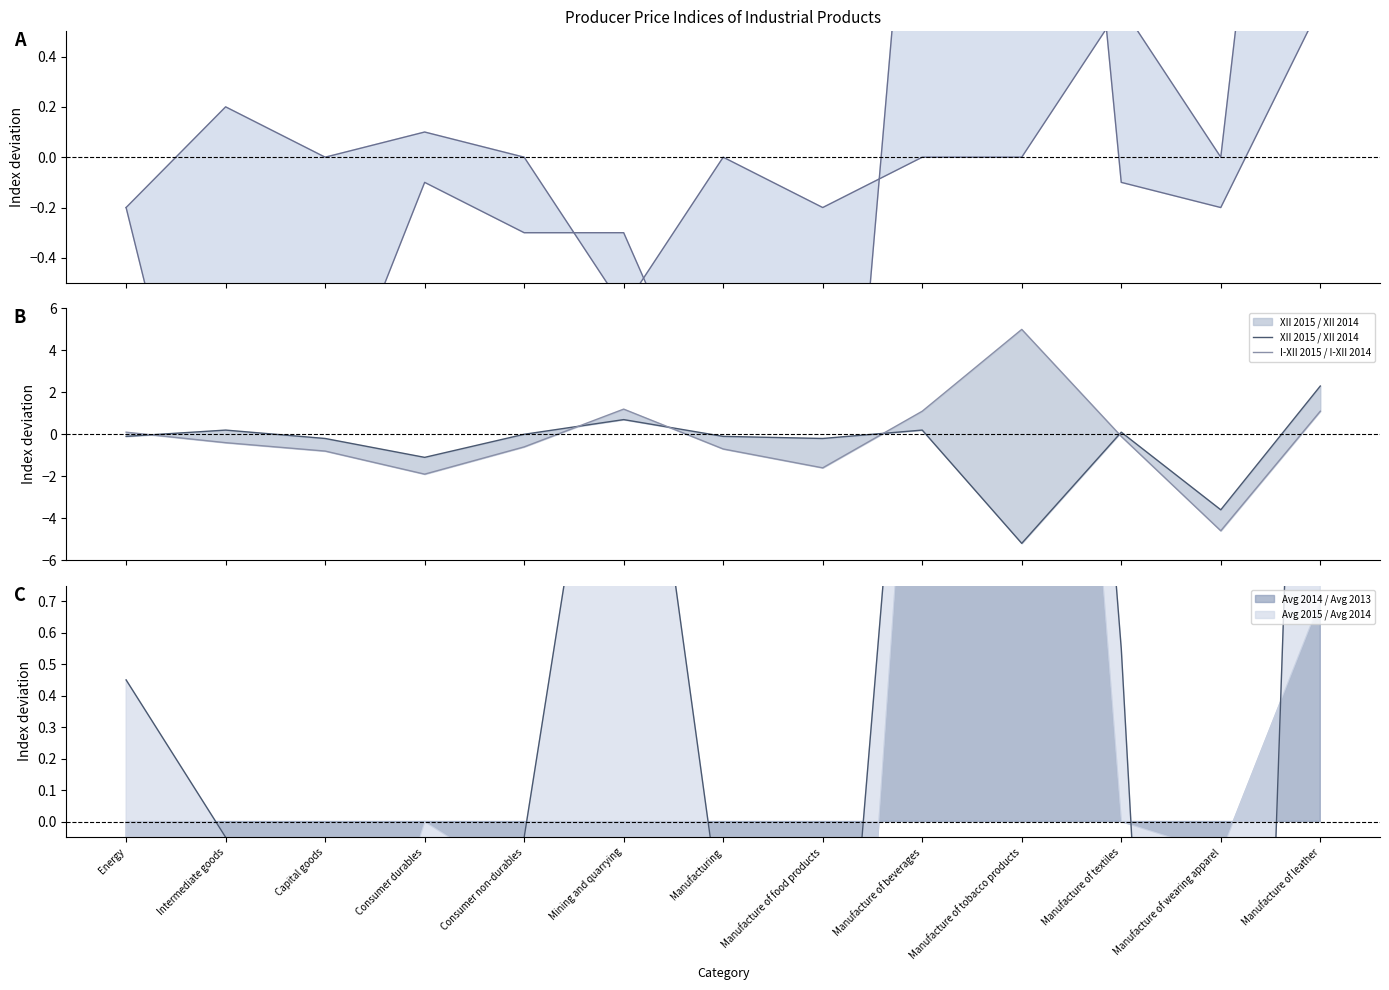

What is the sum of all XII 2015 / XI 2015 values?

3.3